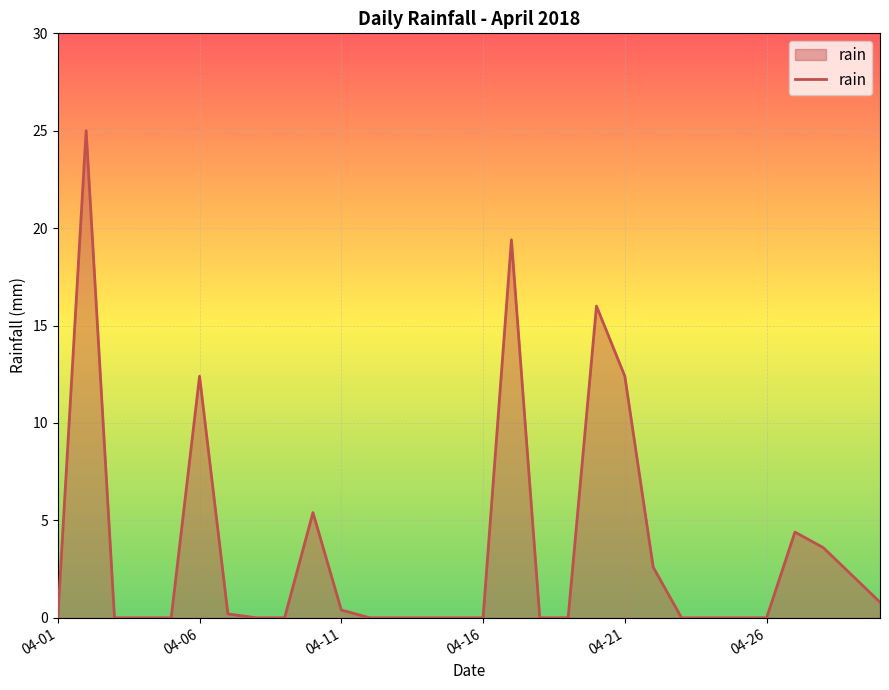

What is the maximum value shown in the chart?

25.0